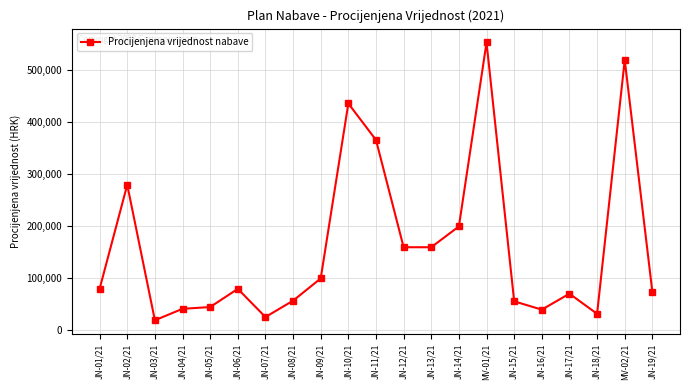

The value at JN-03/21 is 19600.0. True or false?

True